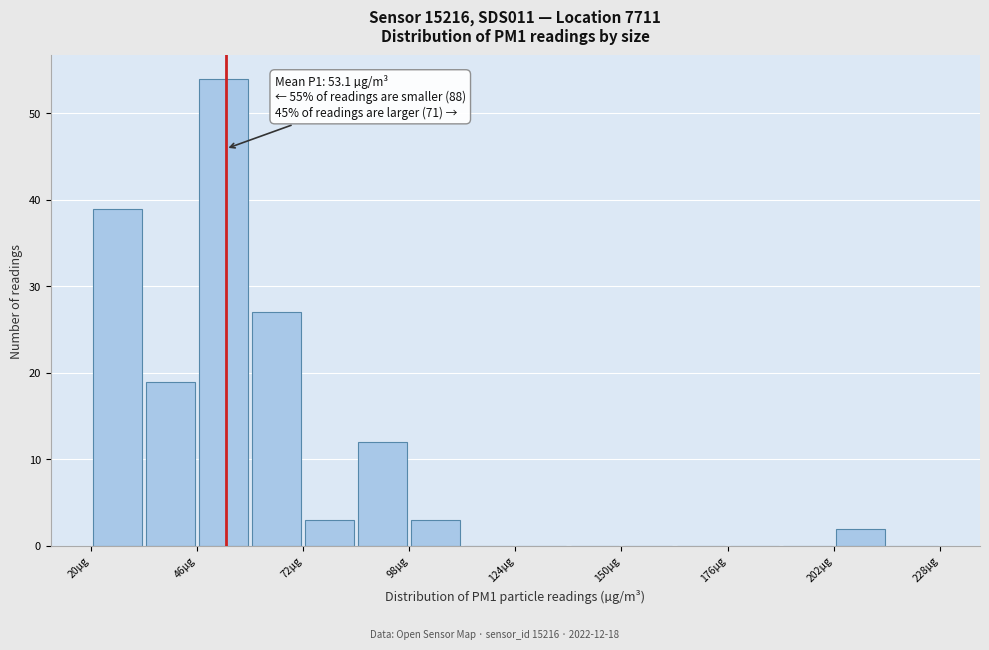

Around what value on the x-axis is the tallest bar? Give the approximate position of its centre, as read against the axis.

55